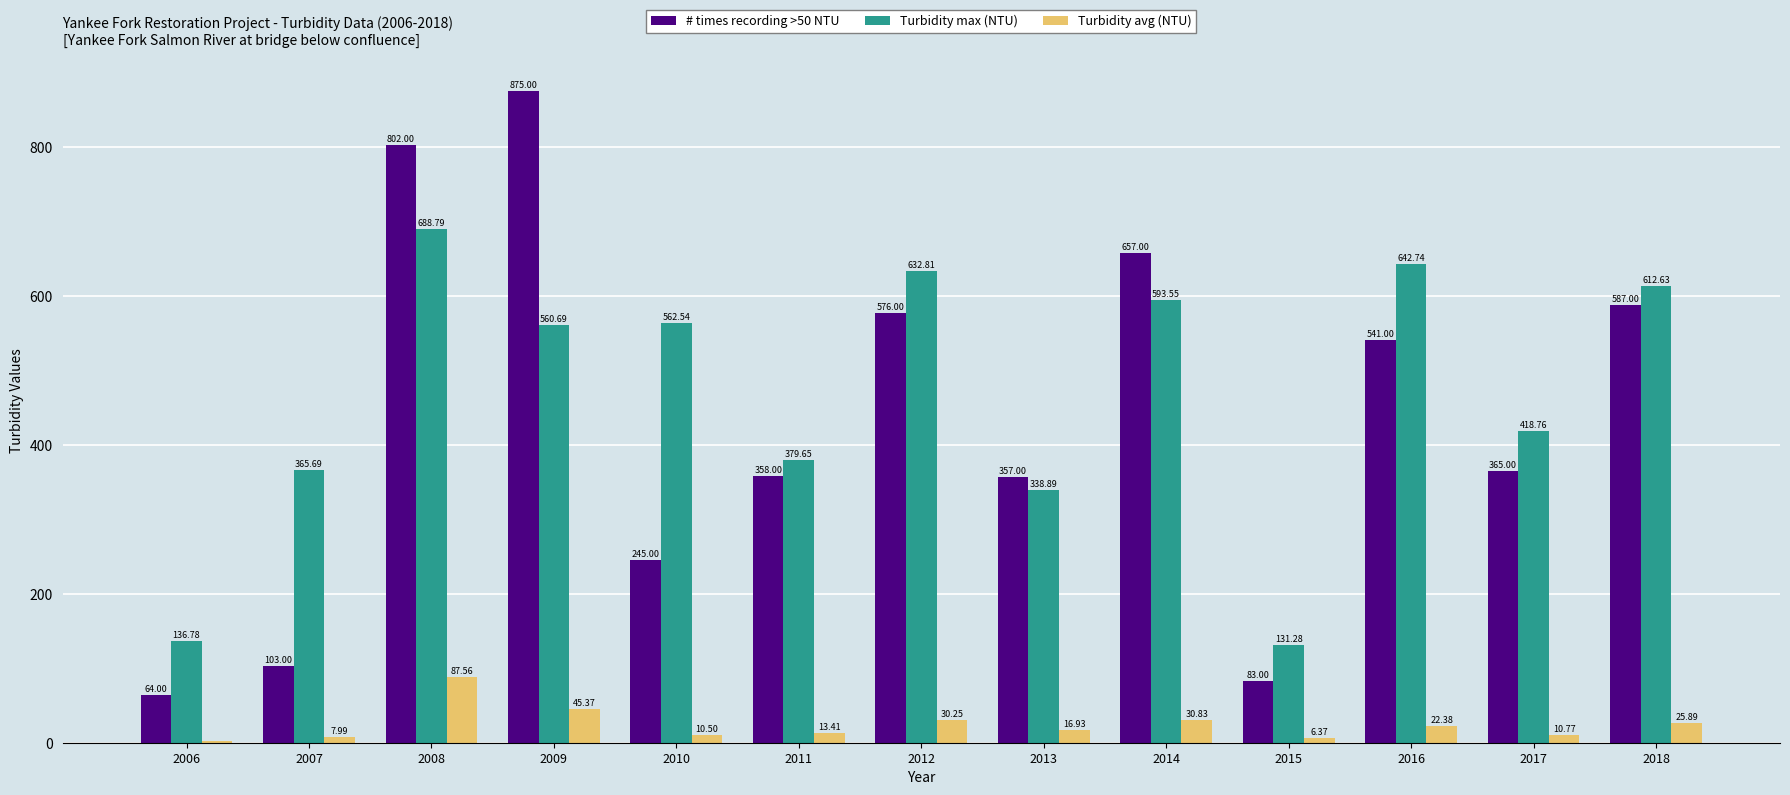

Which category has the highest value across all series?

2009